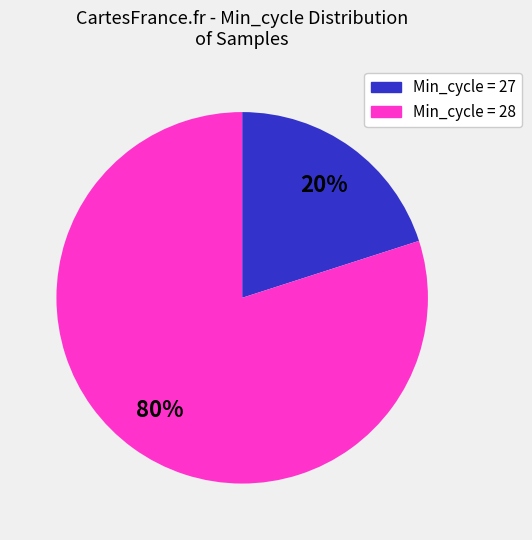

To the nearest percent, what portion does Min_cycle = 27 represent?

20%